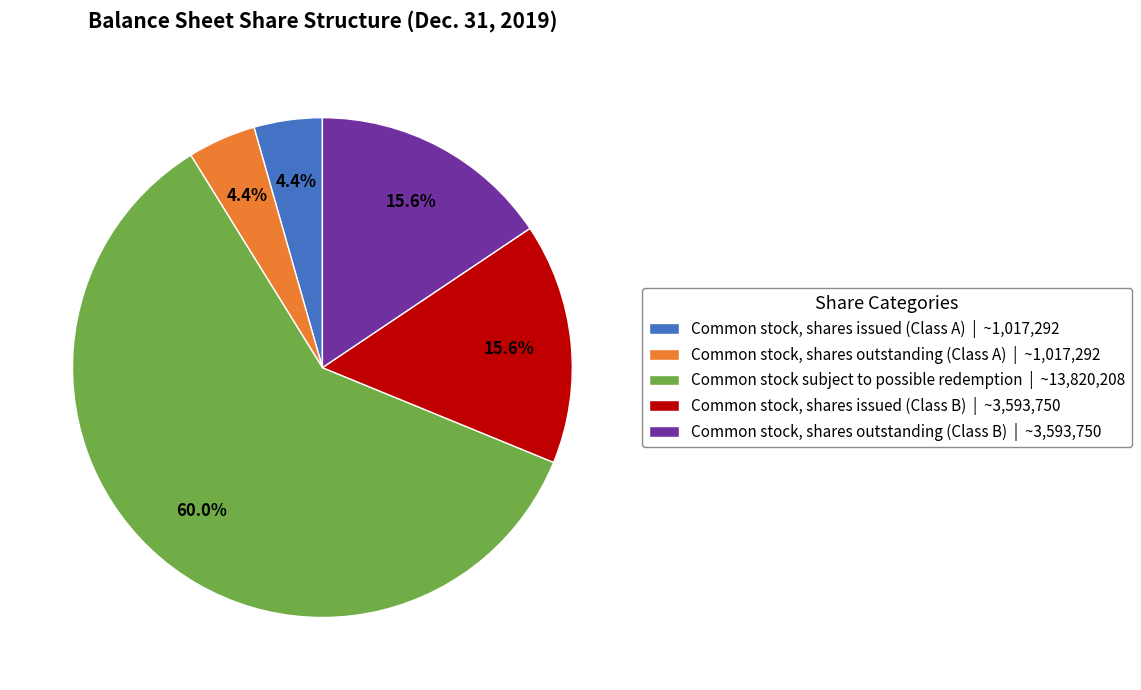

How many slices are in this pie chart?

5